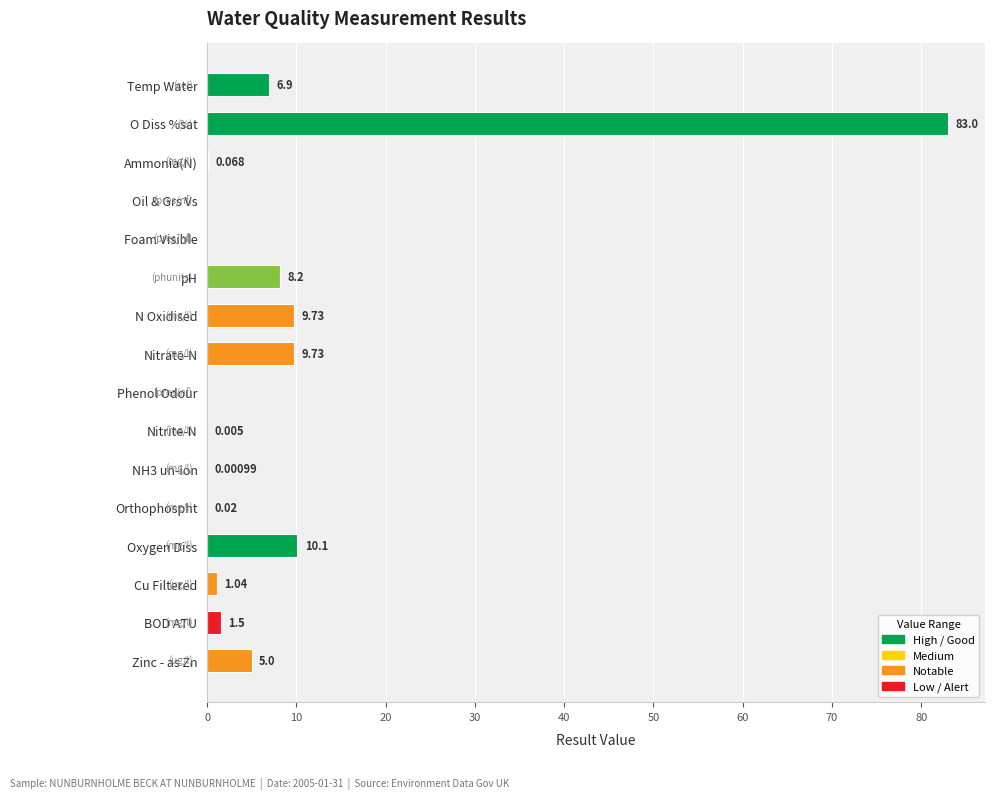

Which category has the highest value across all series?

O Diss %sat